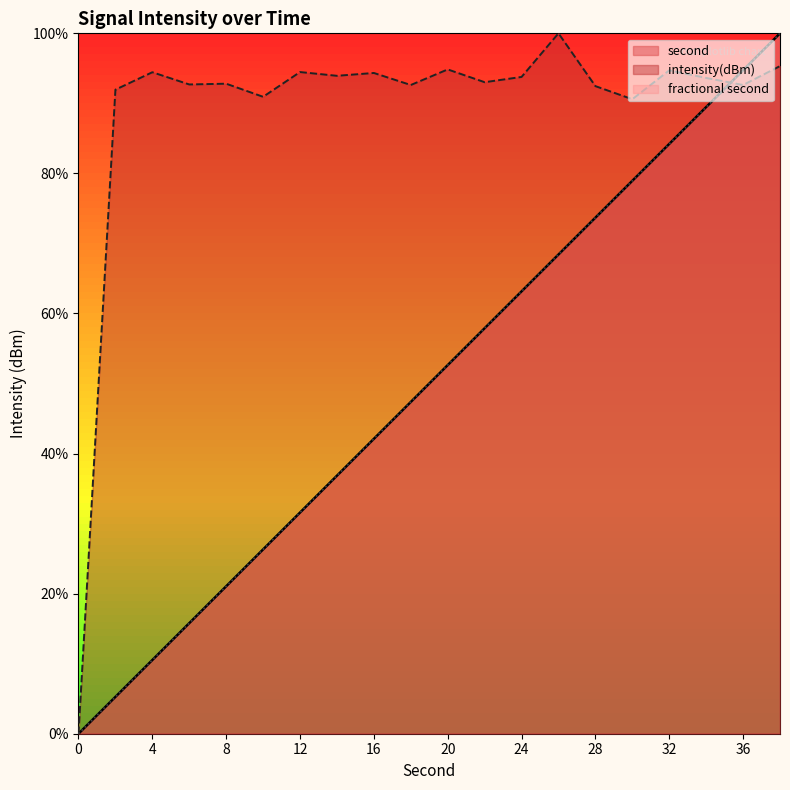

What is the average value of the second series?

50.0